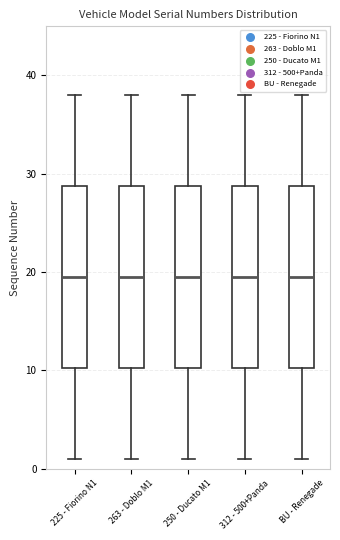

Reading left to right, read every box against the y-axis: the position of its median line, the range the box covers, and the ends of its whiskers. The values are not printed on the chart, so give them approximately, as read against the axis.

225 - Fiorino N1: median 20, box 10 to 29, whiskers 1 to 38
263 - Doblo M1: median 20, box 10 to 29, whiskers 1 to 38
250 - Ducato M1: median 20, box 10 to 29, whiskers 1 to 38
312 - 500+Panda: median 20, box 10 to 29, whiskers 1 to 38
BU - Renegade: median 20, box 10 to 29, whiskers 1 to 38